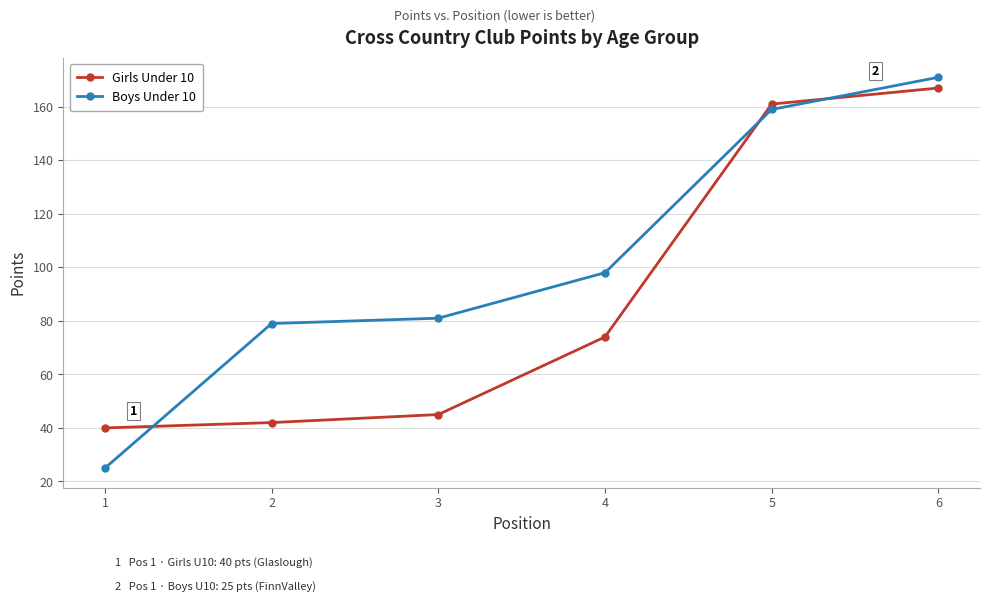

At which category is the sum across all series the highest?

6